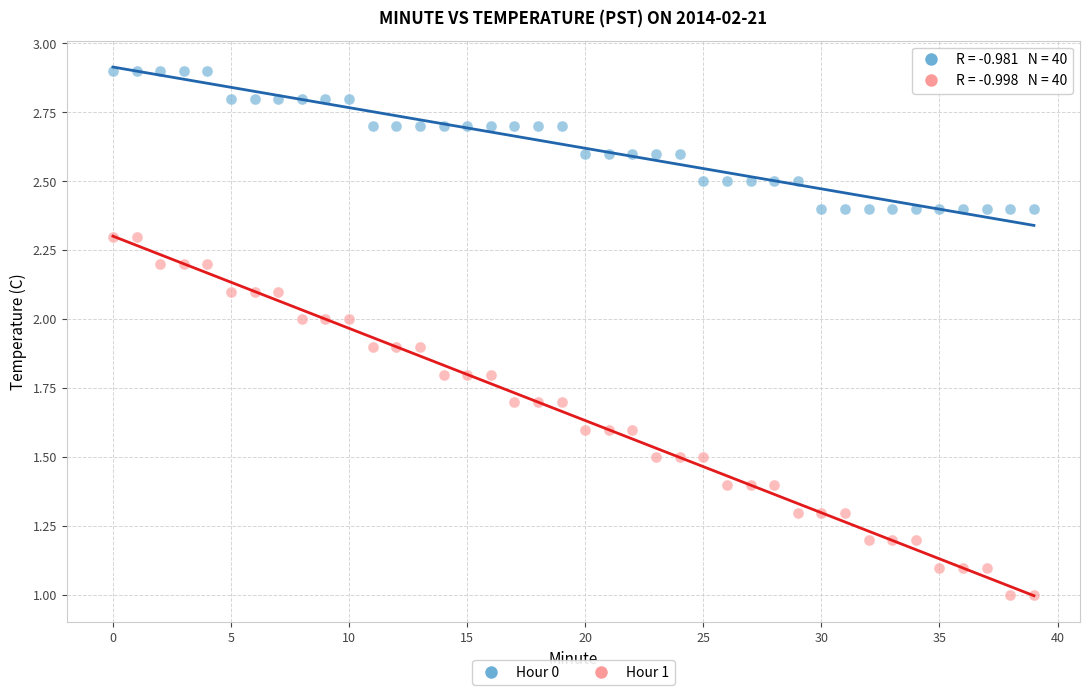

Which series reaches the minimum Y coordinate?

Hour 1